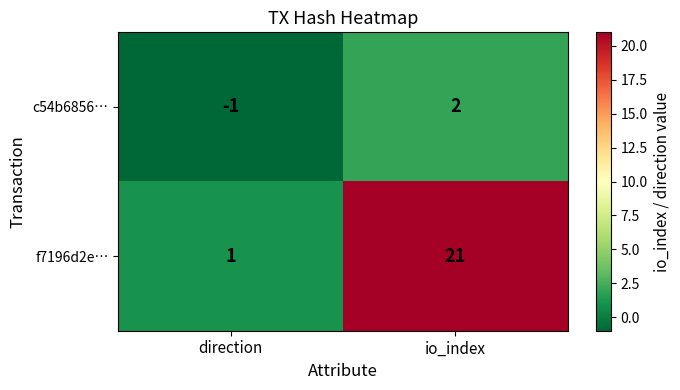

What is the highest value of the f7196d2e… series?

21